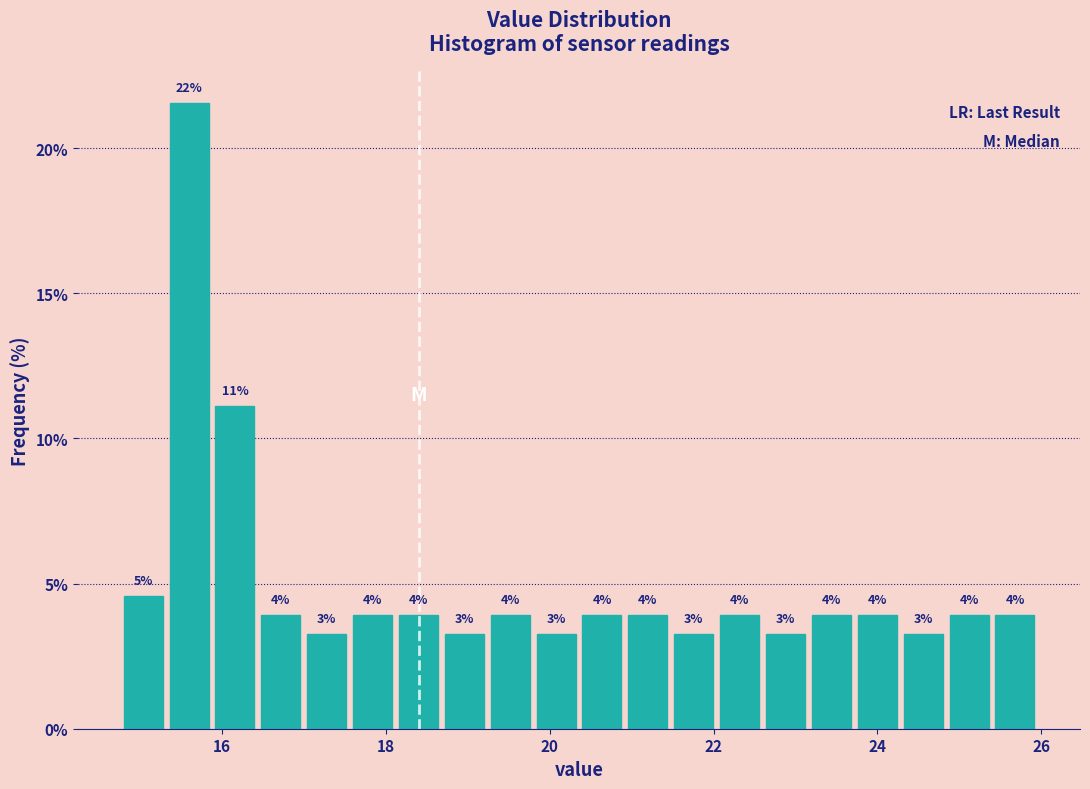

Around what value on the x-axis is the tallest bar? Give the approximate position of its centre, as read against the axis.

15.6